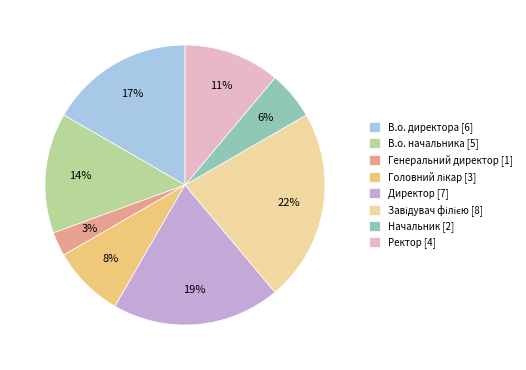

Which has a higher value, В.о. начальника or Генеральний директор?

В.о. начальника